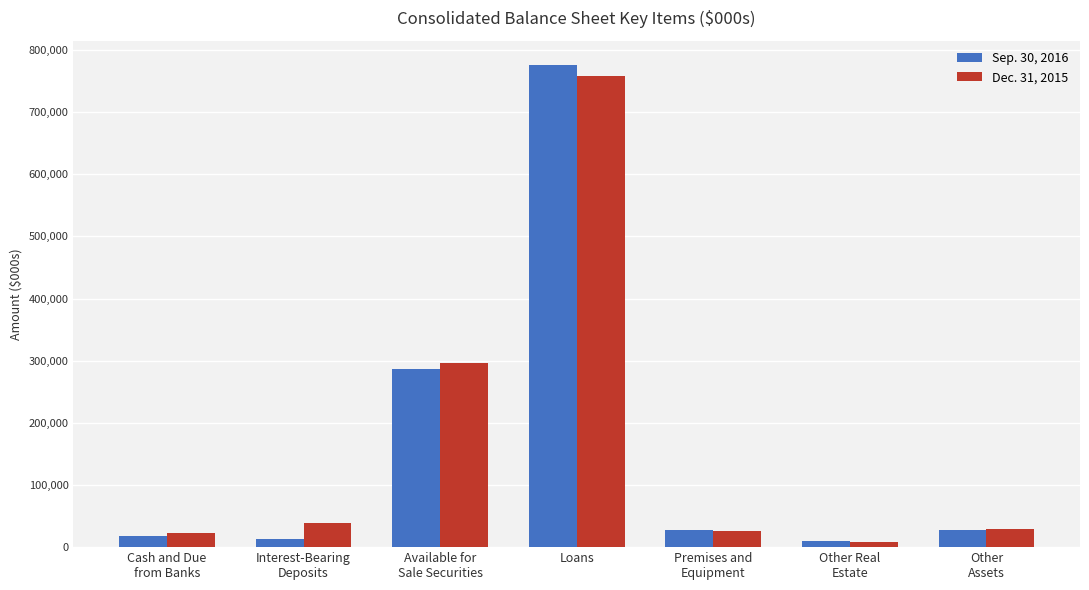

What are all the series names shown in the legend?

Sep. 30, 2016, Dec. 31, 2015